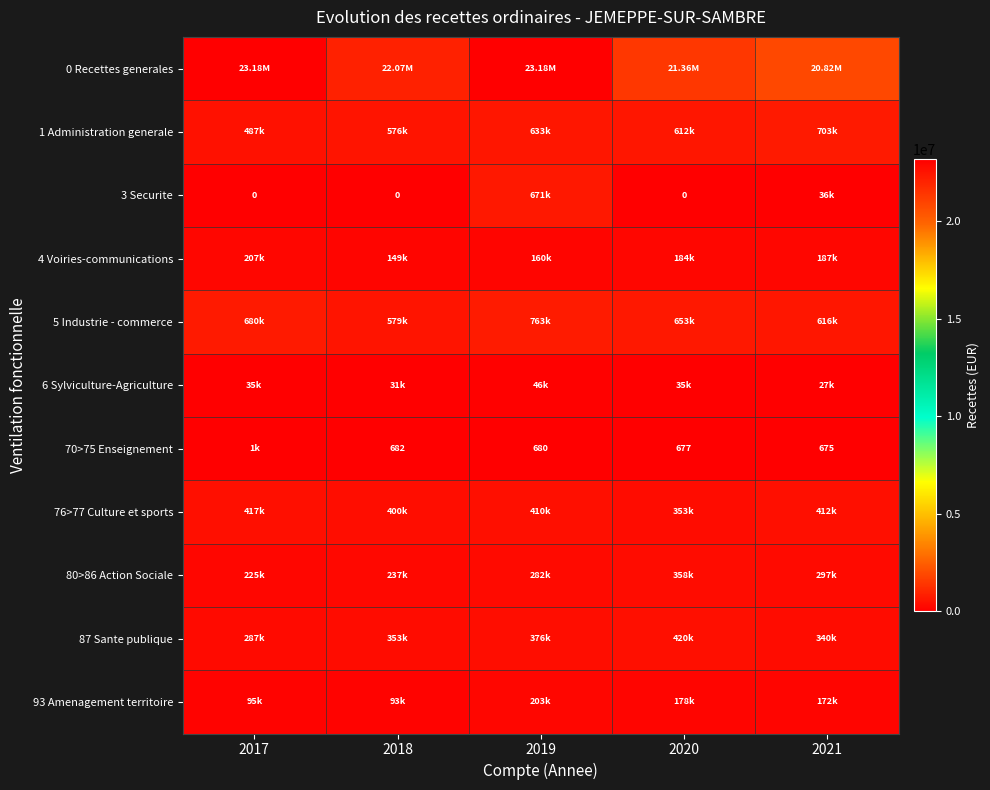

Which has a higher value, 2020 or 2018?

2018